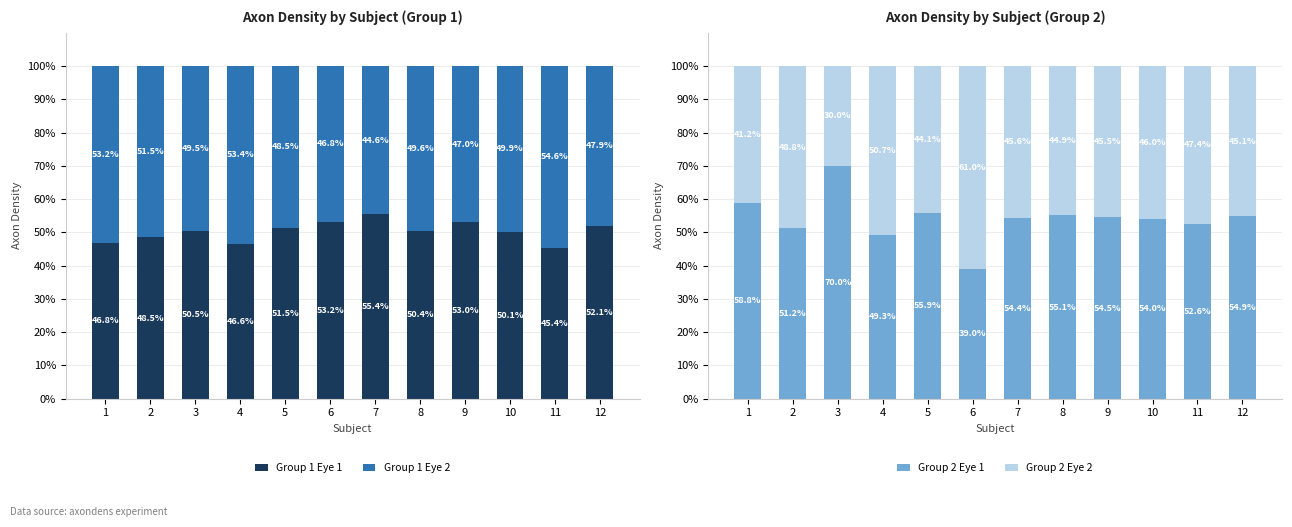

What is the difference between the second highest and minimum values in the Group 1 Eye 1 series?

7.7